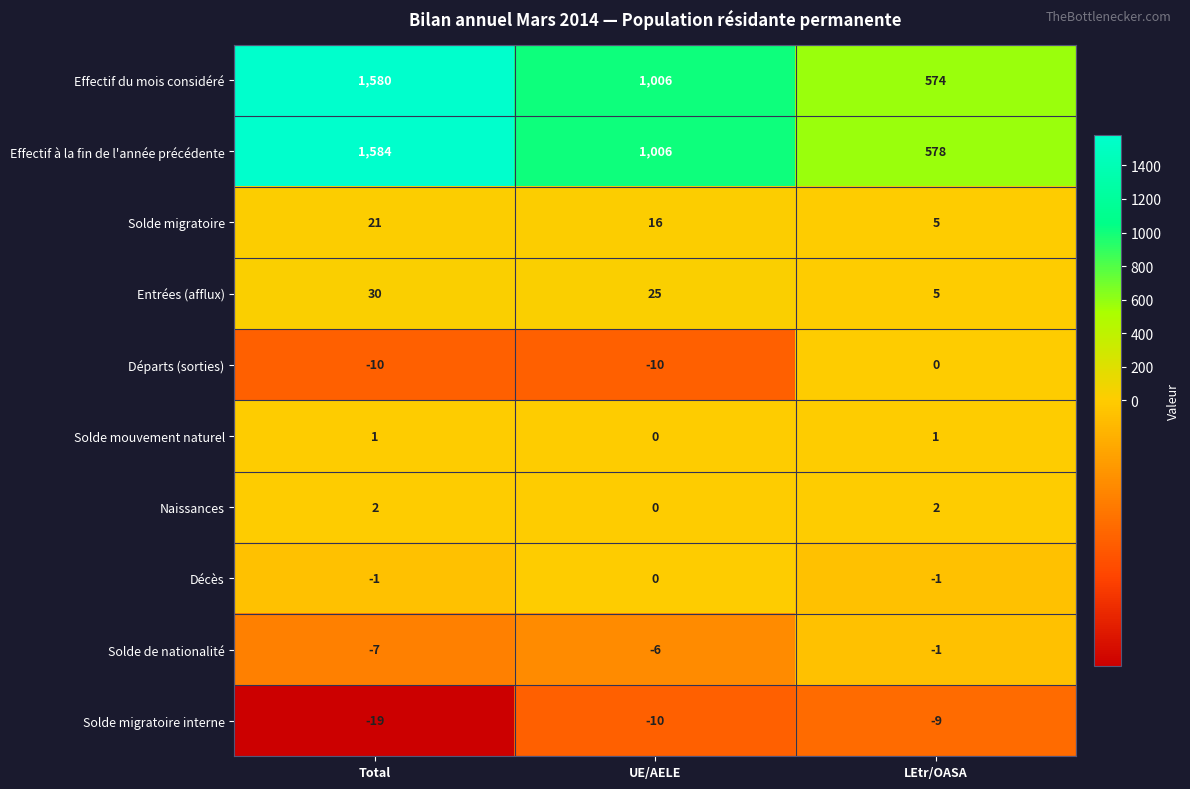

The value of Décès at Total is -1. True or false?

True